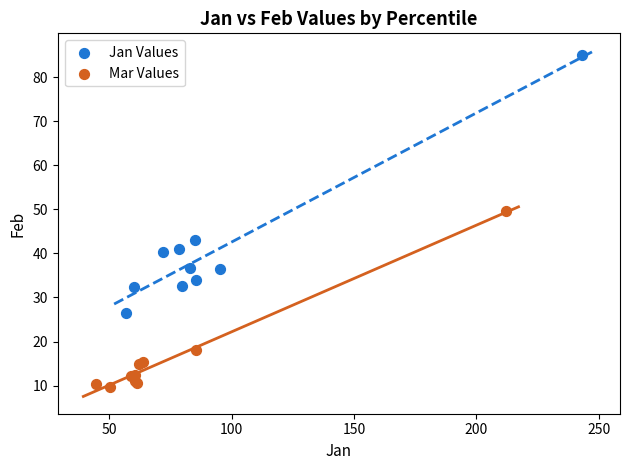

Which series contains the lowest Y value?

Mar Values